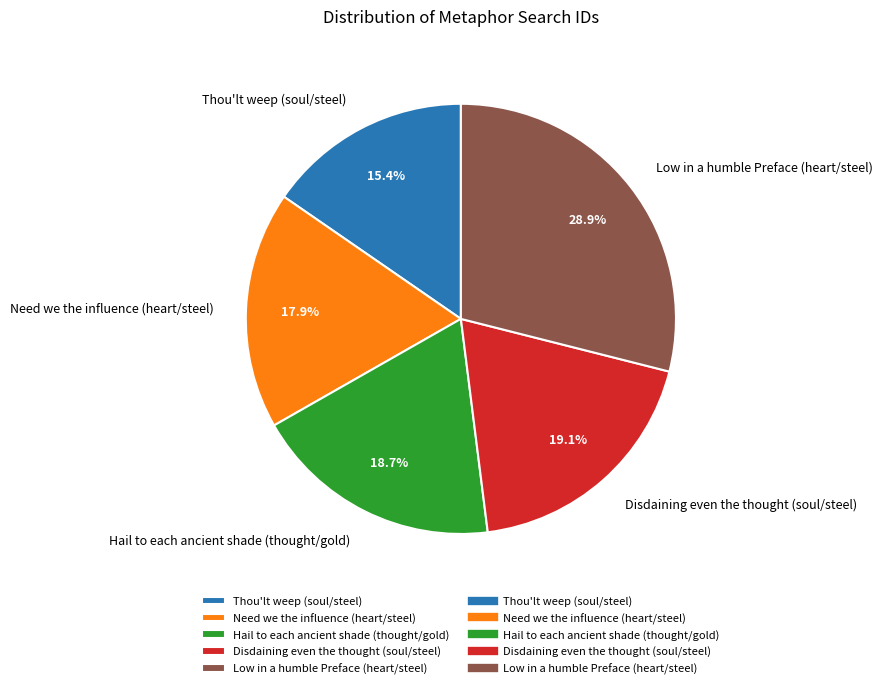

Does Hail to each ancient shade (thought/gold) represent more than half of the total?

No